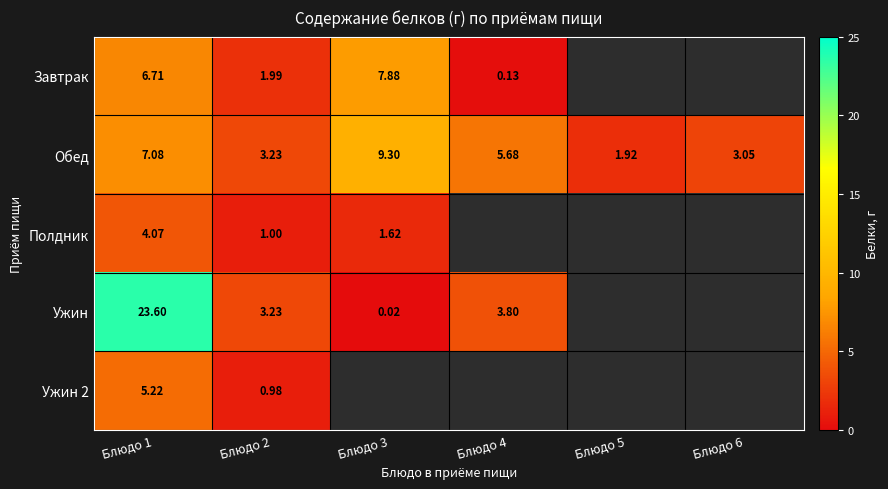

At which category does the chart reach its peak across all series?

Блюдо 1